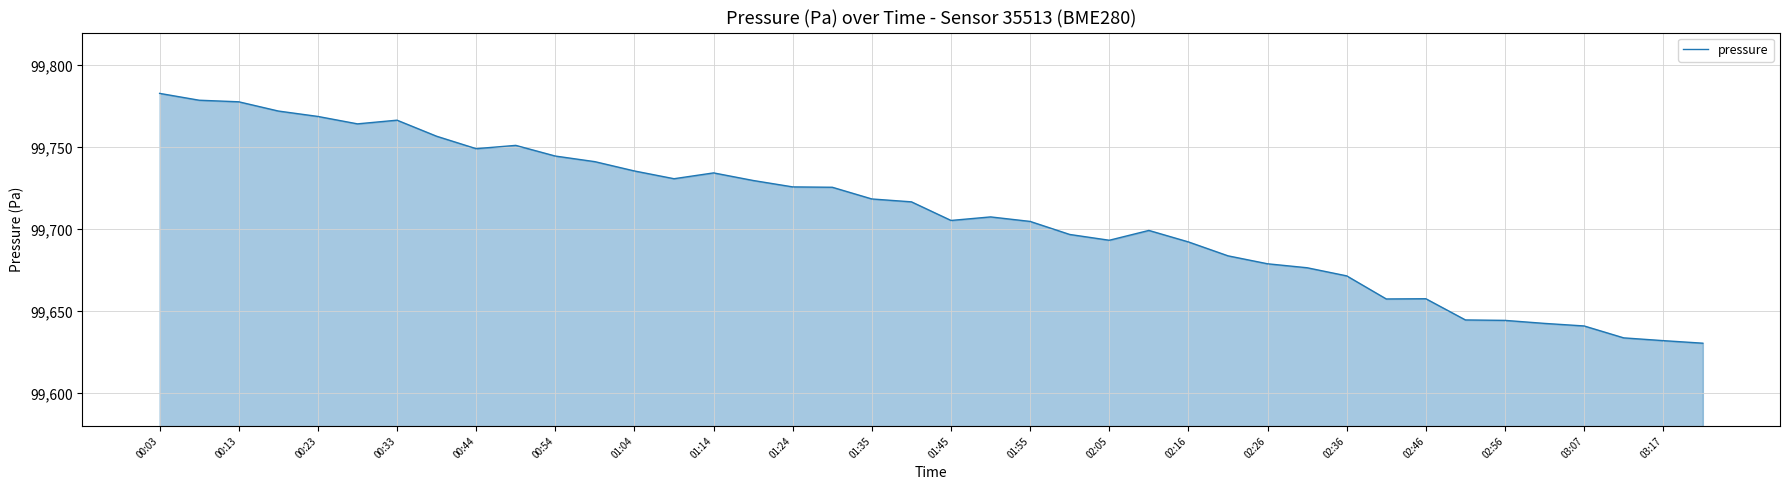

What is the difference between the maximum and minimum values?

152.3